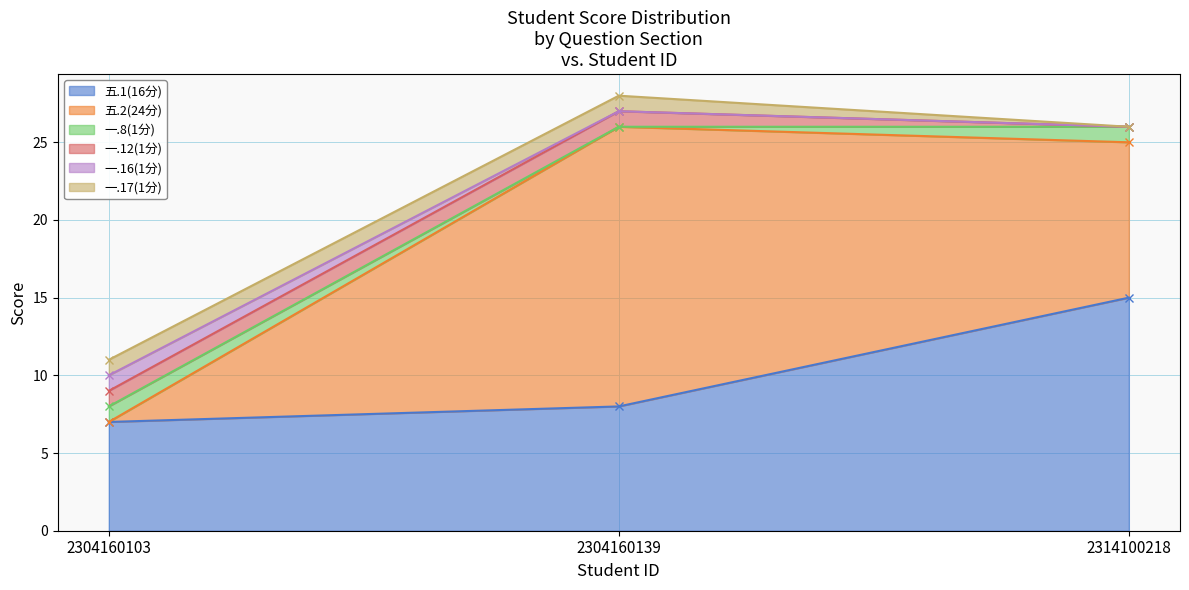

List the labels in order of 一.8(1分) value, largest first.

2304160103, 2314100218, 2304160139